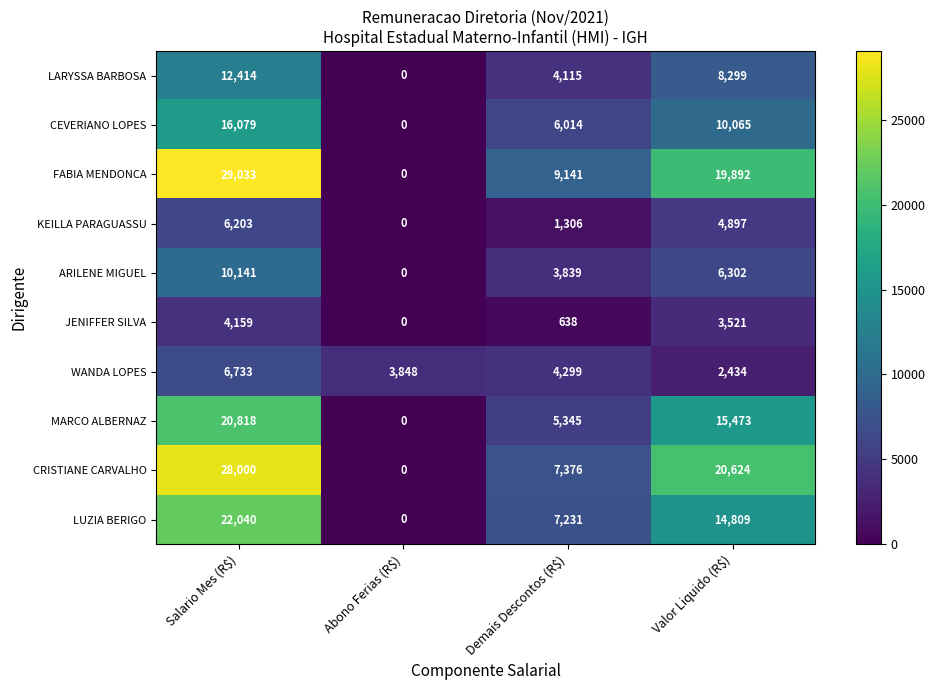

What is the difference between the highest and lowest values at Demais Descontos (R$)?

8503